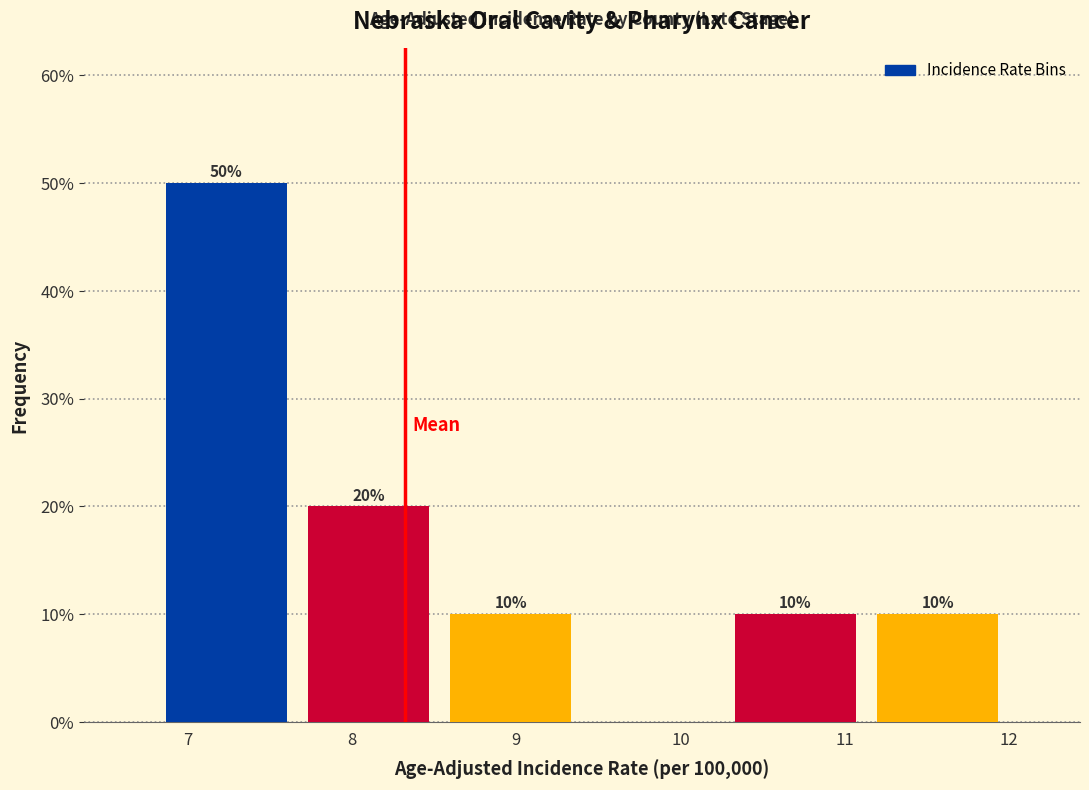

Over which range of the x-axis is the bar tallest?

6.8 to 7.7